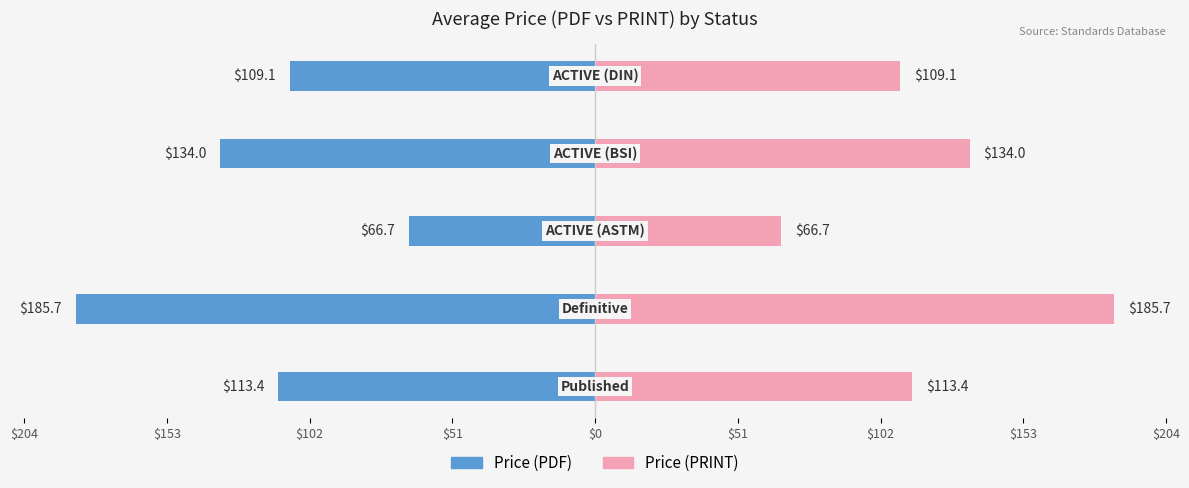

How many values in the Price (PRINT) series are below 113?

2